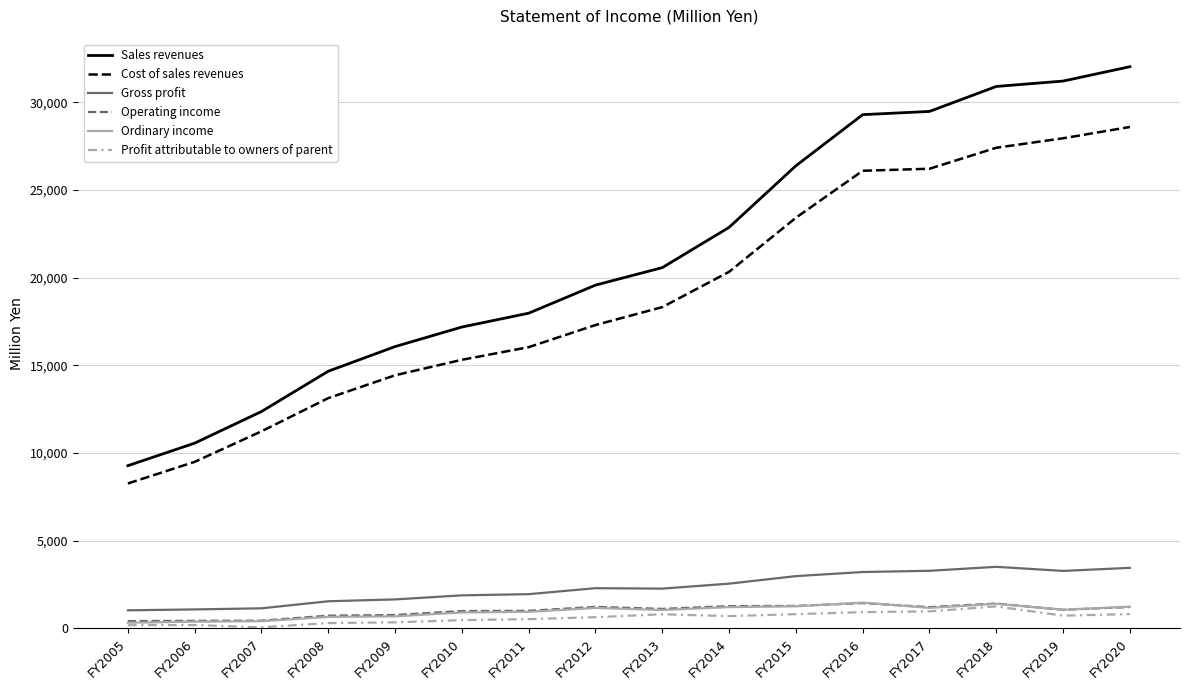

True or false: Gross profit has a value of 3271 at FY2017.

True